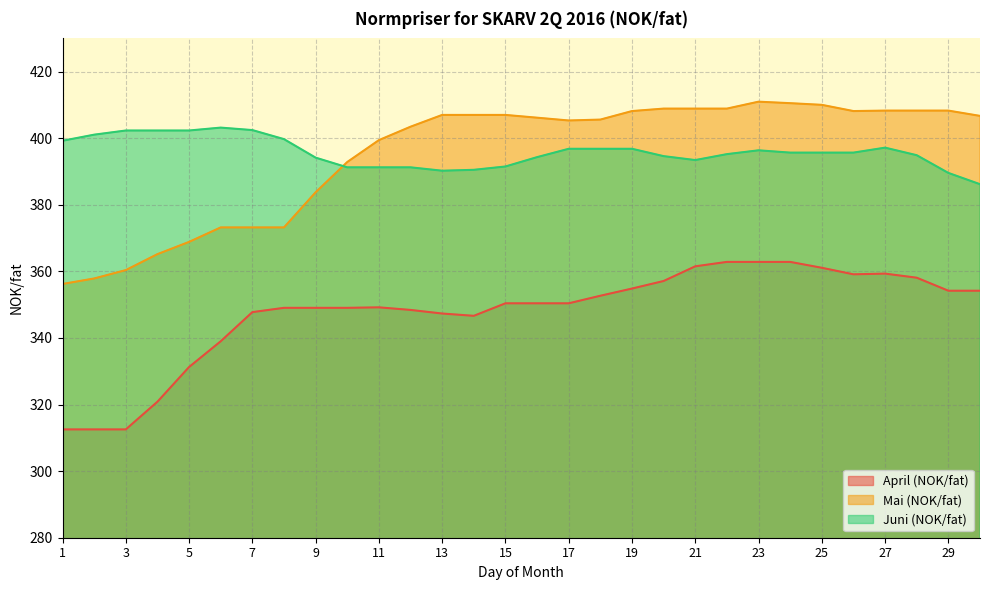

At which label does April (NOK/fat) first exceed 350?

15